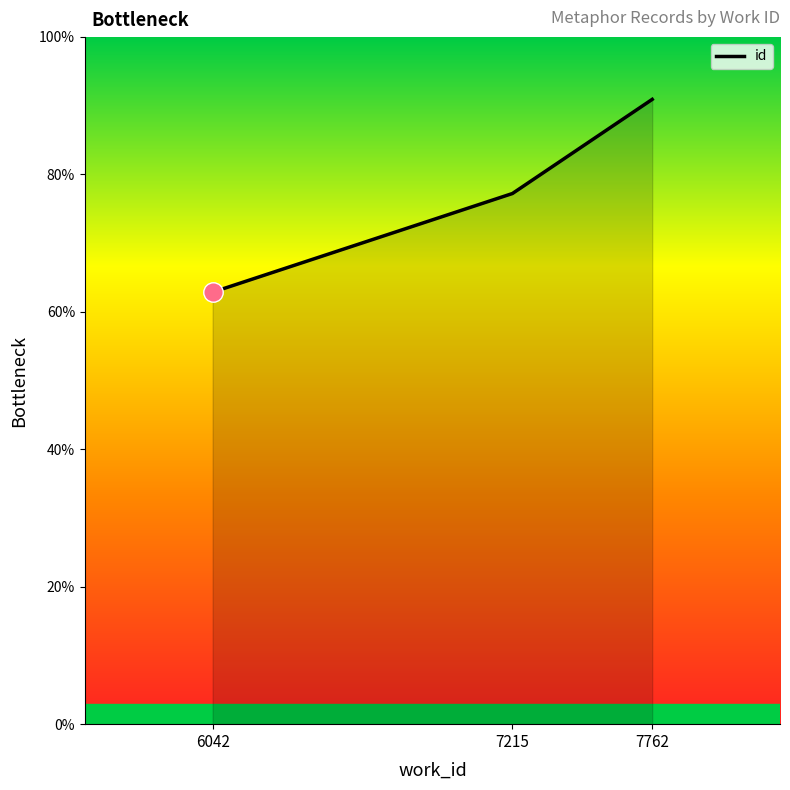

Reading left to right, transcribe all the data shown in this chart.

62.9	77.2	90.9